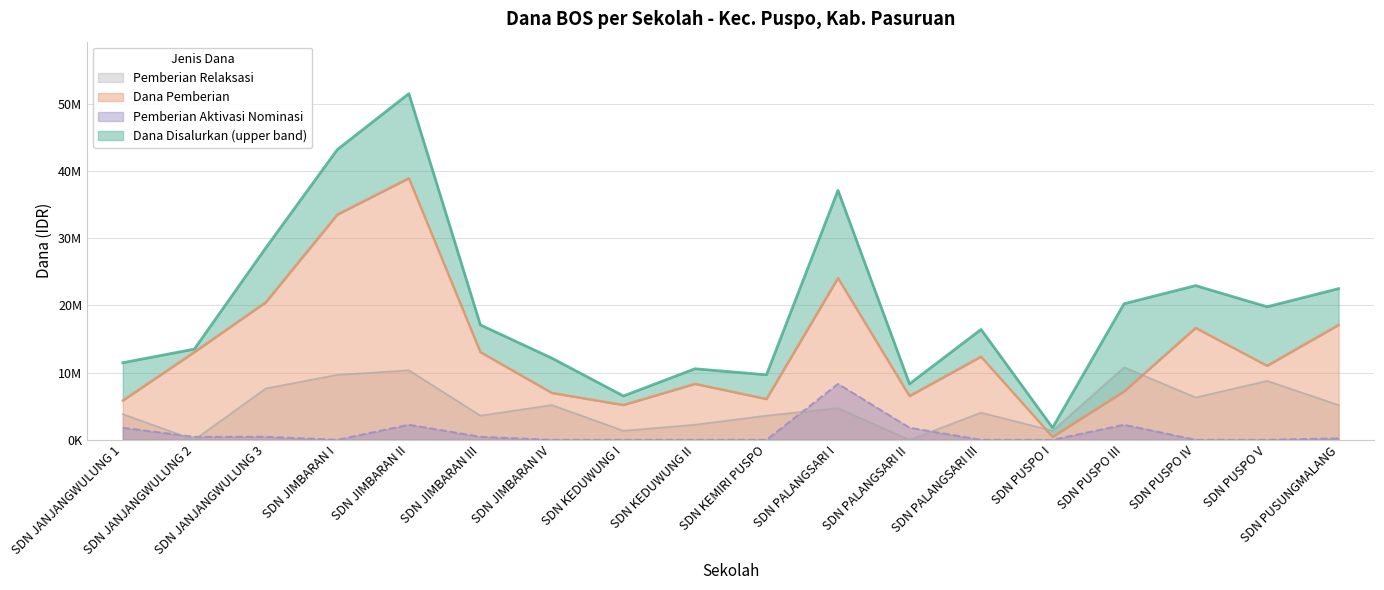

What is the spread (max minus min) of values at SDN JIMBARAN III?

16650000